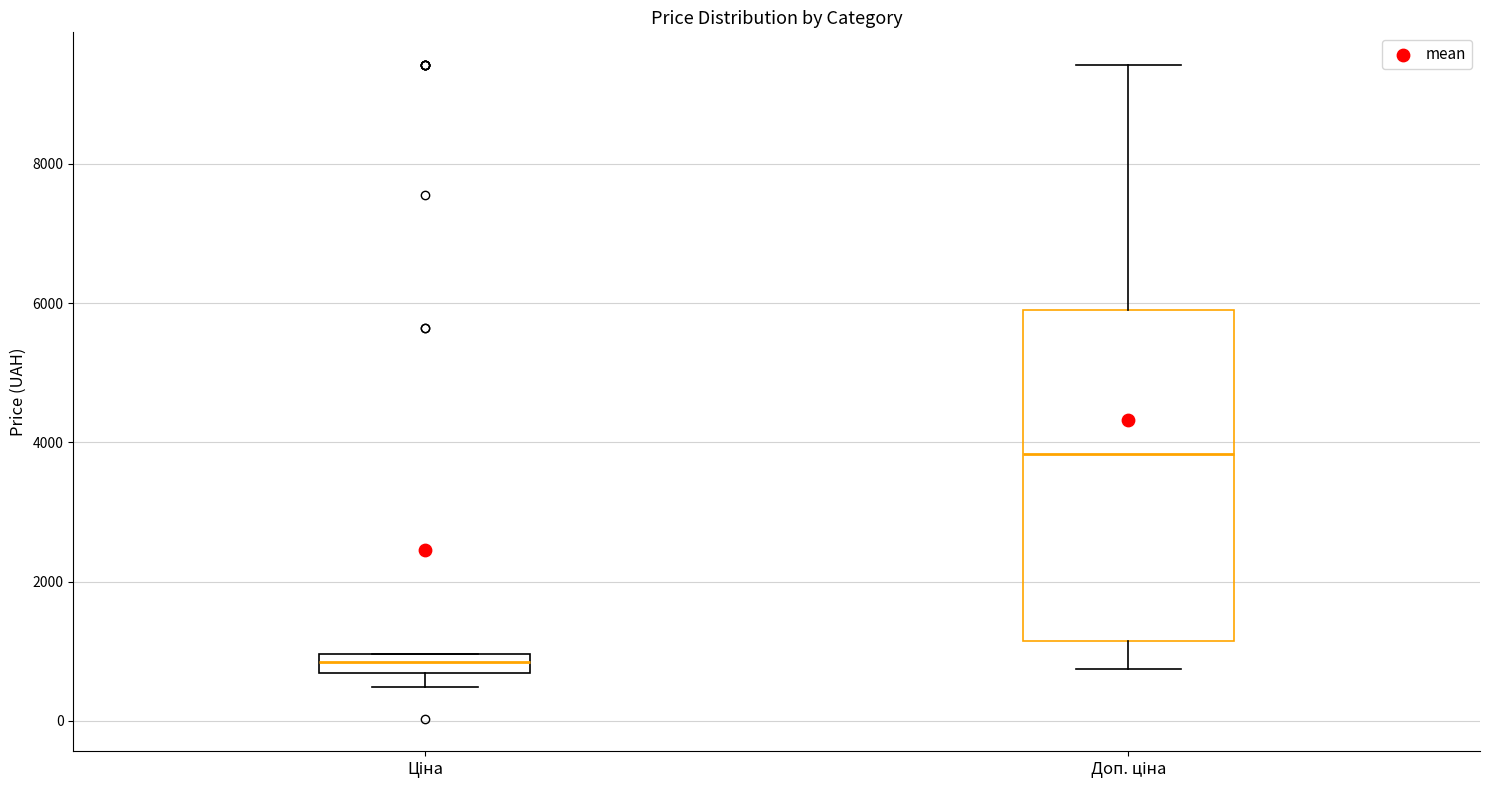

Where is the lower edge of the box for Доп. ціна on the y-axis? The values are not printed on the chart, so give them approximately, as read against the axis.

1200